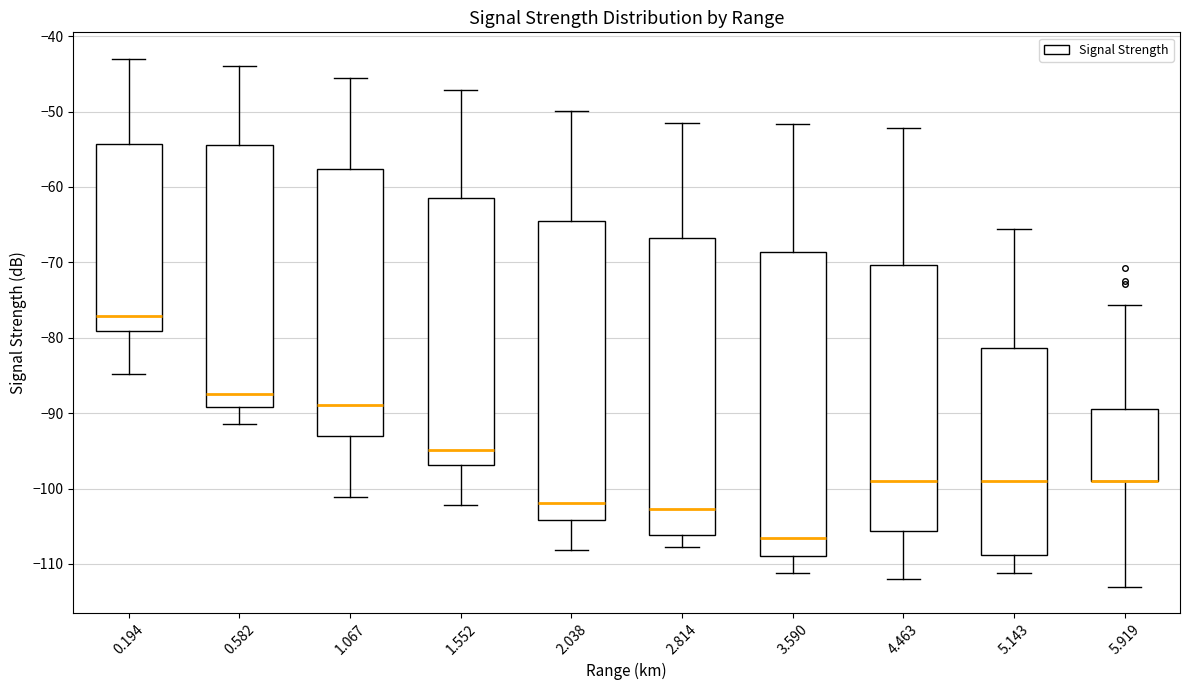

Reading left to right, read every box against the y-axis: the position of its median line, the range the box covers, and the ends of its whiskers. The values are not printed on the chart, so give them approximately, as read against the axis.

0.194: median -77, box -79 to -54, whiskers -85 to -43
0.582: median -87, box -89 to -54, whiskers -91 to -44
1.067: median -89, box -93 to -58, whiskers -101 to -46
1.552: median -95, box -97 to -61, whiskers -102 to -47
2.038: median -102, box -104 to -65, whiskers -108 to -50
2.814: median -103, box -106 to -67, whiskers -108 to -51
3.590: median -106, box -109 to -69, whiskers -111 to -52
4.463: median -99, box -106 to -70, whiskers -112 to -52
5.143: median -99, box -109 to -81, whiskers -111 to -66
5.919: median -99 (drawn on the box's lower edge), box -99 to -89, whiskers -113 to -76